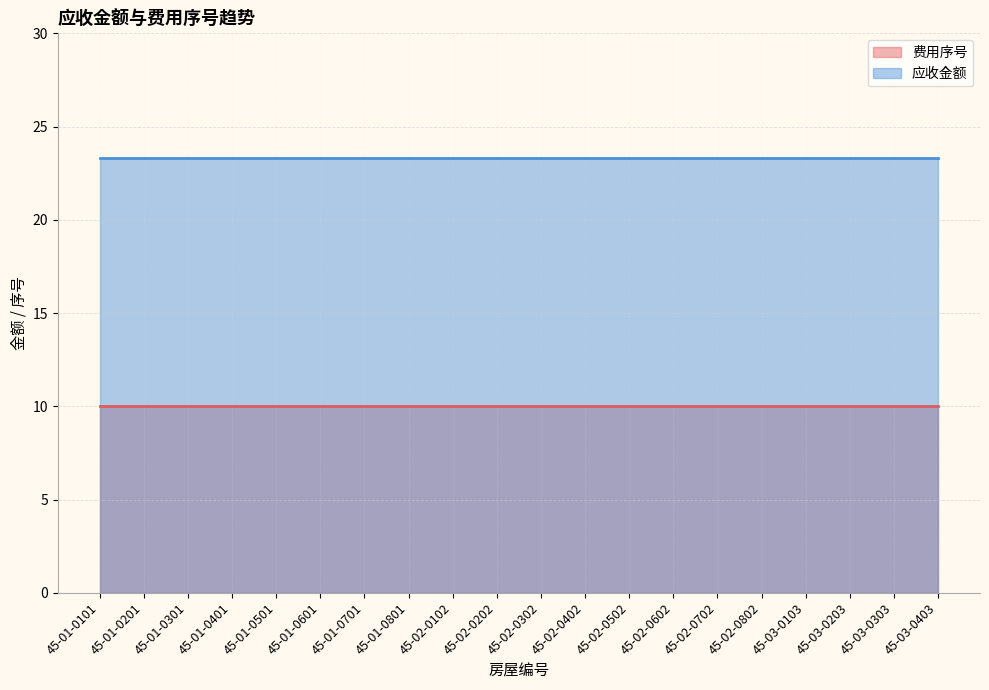

How many data points does each series have?

20